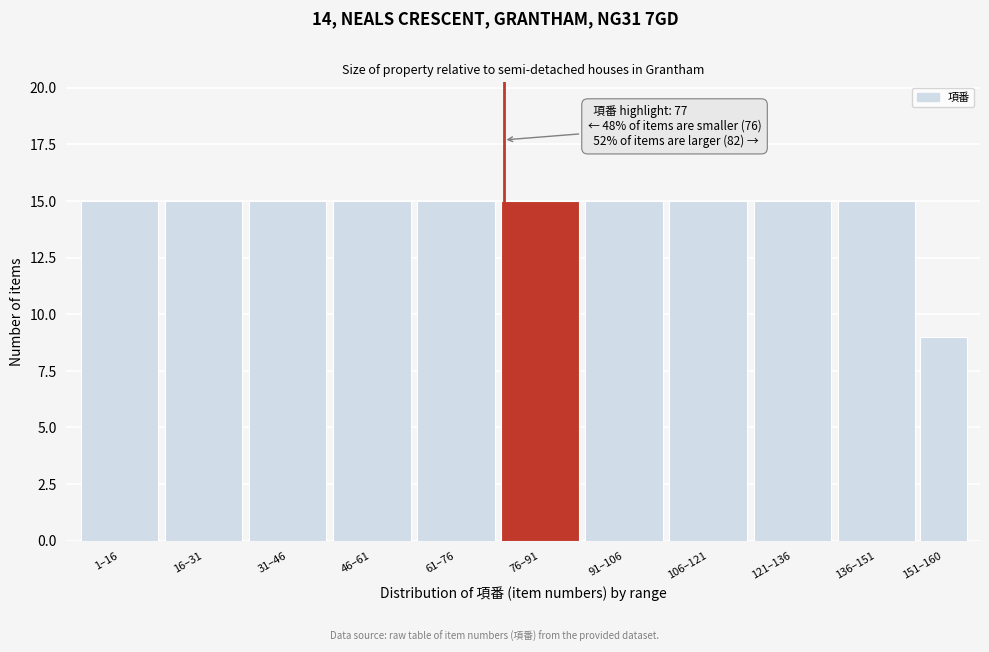

Reading left to right, transcribe all the data shown in this chart.

15	15	15	15	15	15	15	15	15	15	9